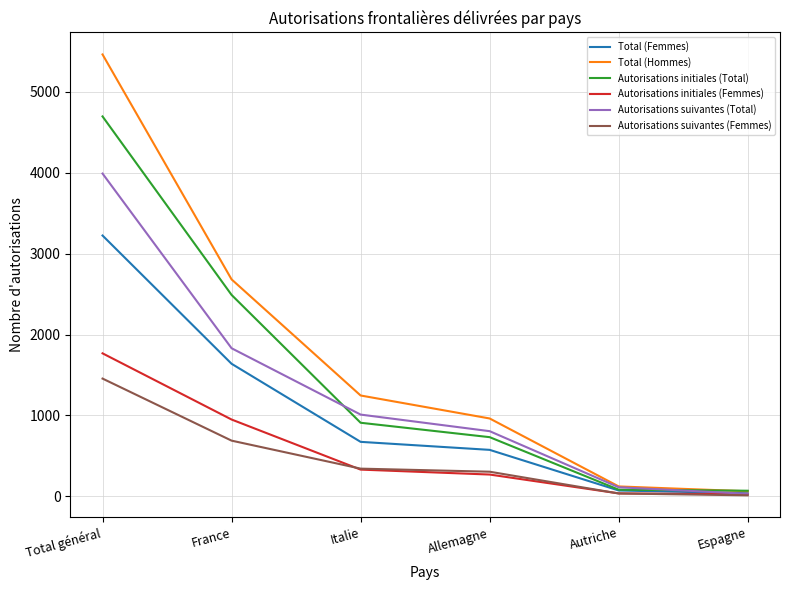

Rank the series by their maximum value, from lowest to highest.

Autorisations suivantes (Femmes), Autorisations initiales (Femmes), Total (Femmes), Autorisations suivantes (Total), Autorisations initiales (Total), Total (Hommes)